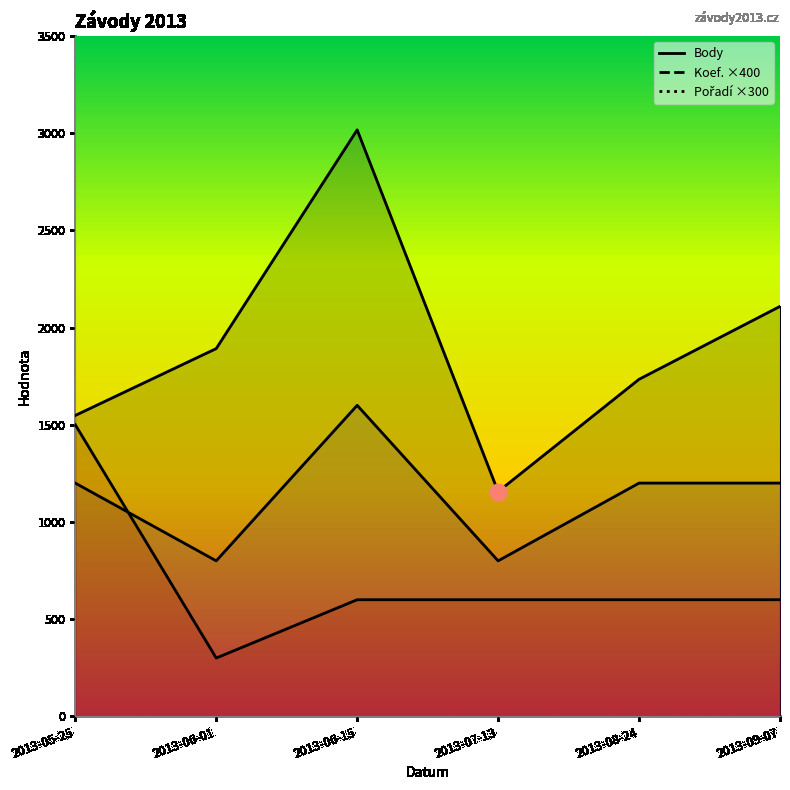

How many values in the Body series are below 1892?

3